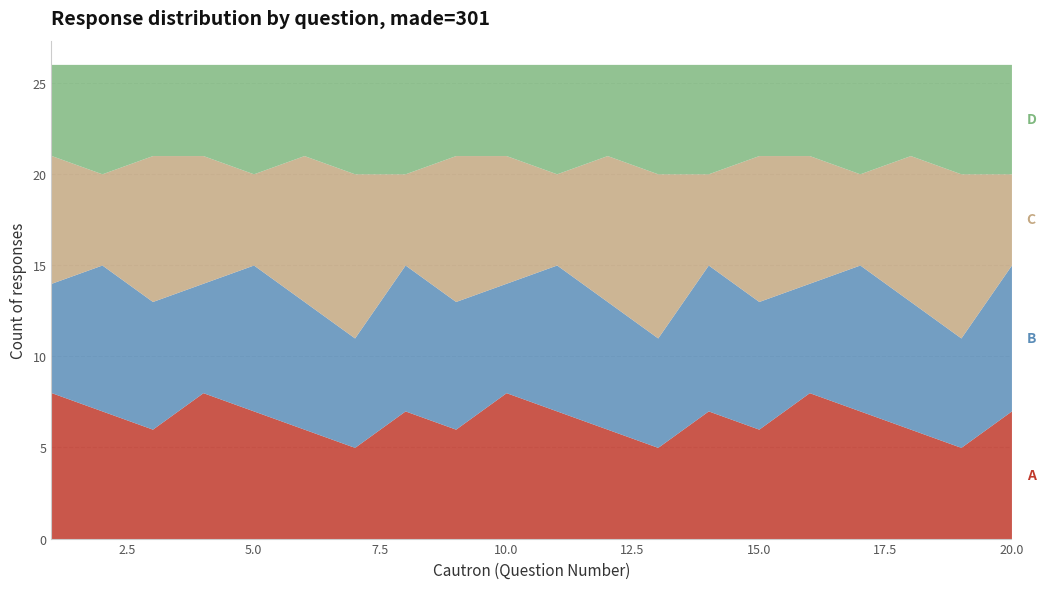

Reading right to left, list all the values displayed in this chart.

A: 7	5	6	7	8	6	7	5	6	7	8	6	7	5	6	7	8	6	7	8
B: 8	6	7	8	6	7	8	6	7	8	6	7	8	6	7	8	6	7	8	6
C: 5	9	8	5	7	8	5	9	8	5	7	8	5	9	8	5	7	8	5	7
D: 6	6	5	6	5	5	6	6	5	6	5	5	6	6	5	6	5	5	6	5